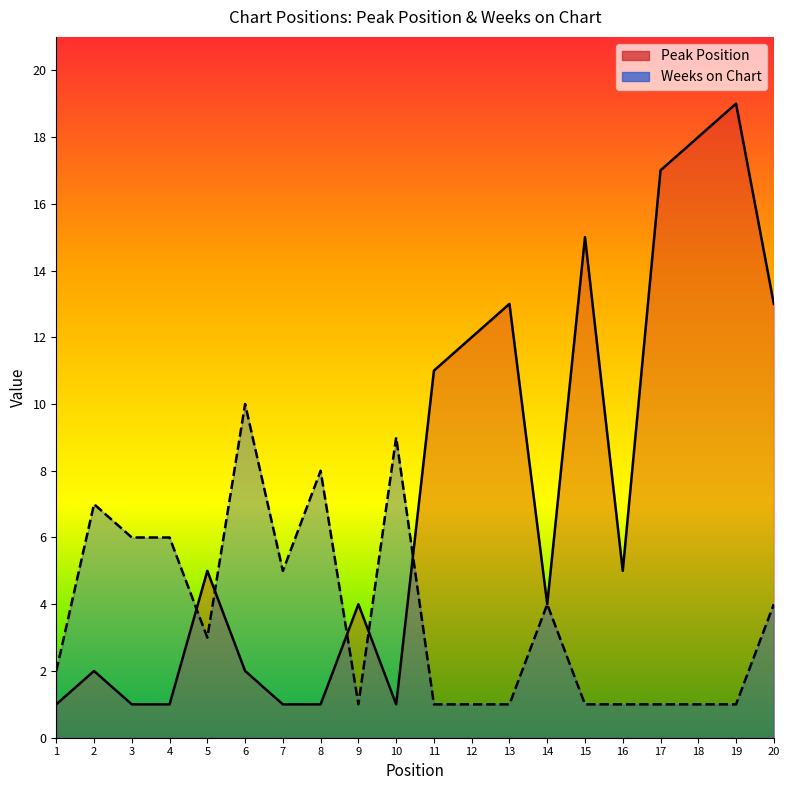

Reading right to left, list all the values displayed in this chart.

Peak Position: 20=13	19=19	18=18	17=17	16=5	15=15	14=4	13=13	12=12	11=11	10=1	9=4	8=1	7=1	6=2	5=5	4=1	3=1	2=2	1=1
Weeks on Chart: 20=4	19=1	18=1	17=1	16=1	15=1	14=4	13=1	12=1	11=1	10=9	9=1	8=8	7=5	6=10	5=3	4=6	3=6	2=7	1=2